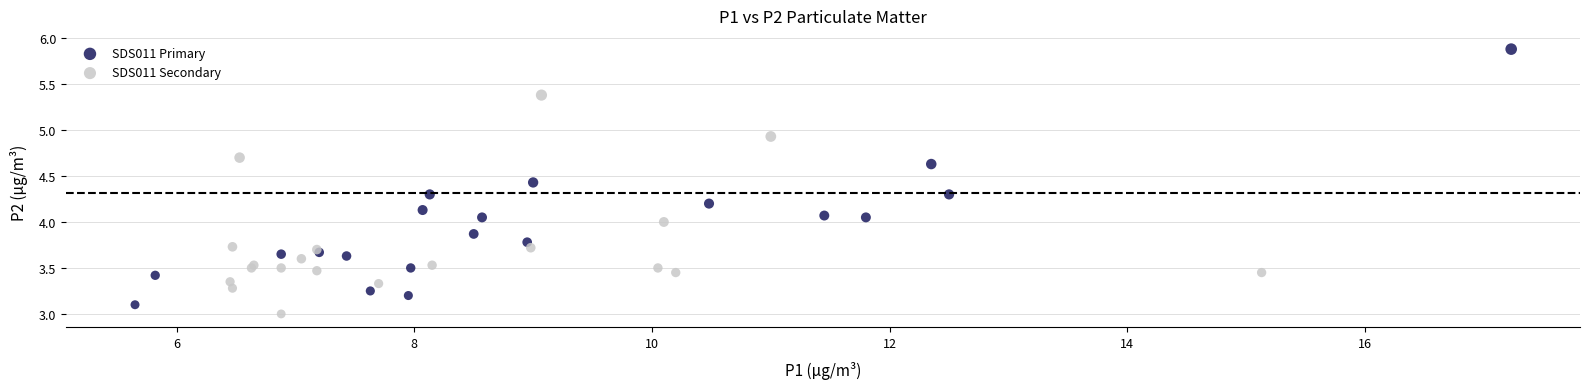

Which series has the largest Y range (max minus min)?

SDS011 Primary